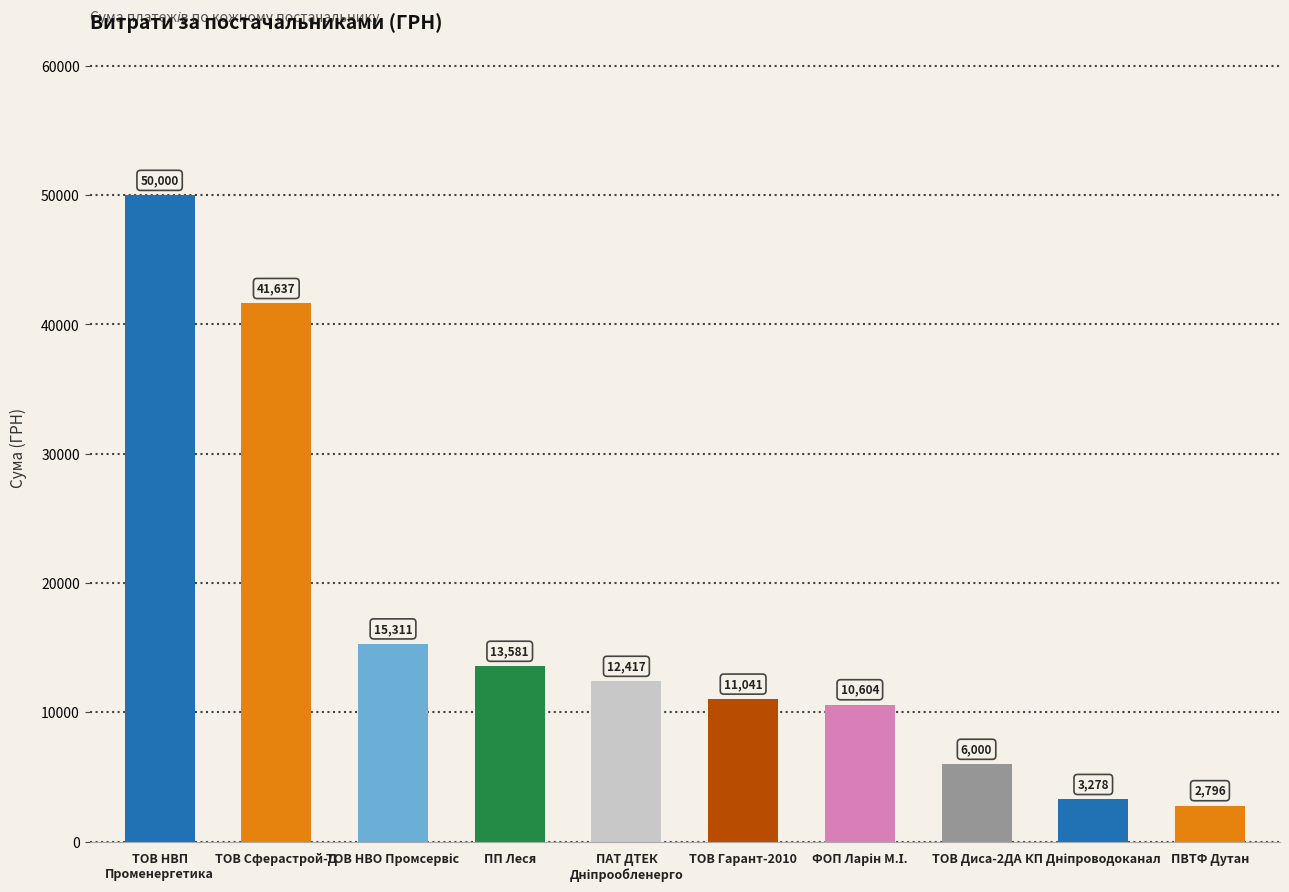

What is the label of the 4th bar from the left?

ПП Леся